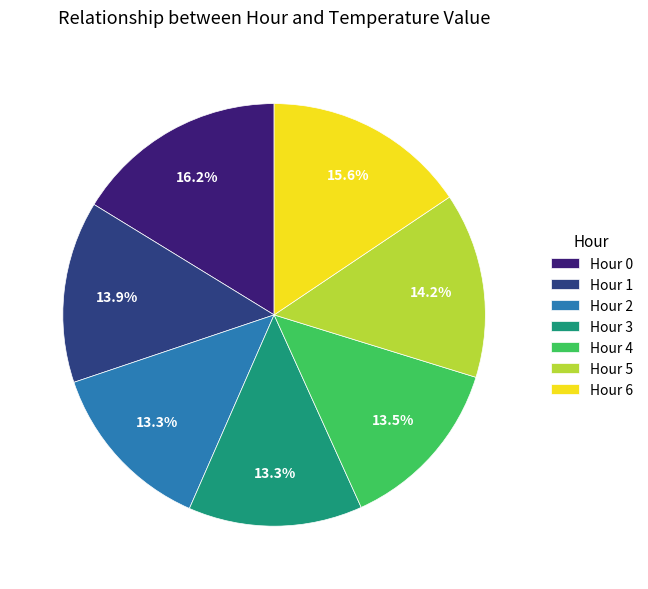

To the nearest percent, what is the average slice percentage?

14%